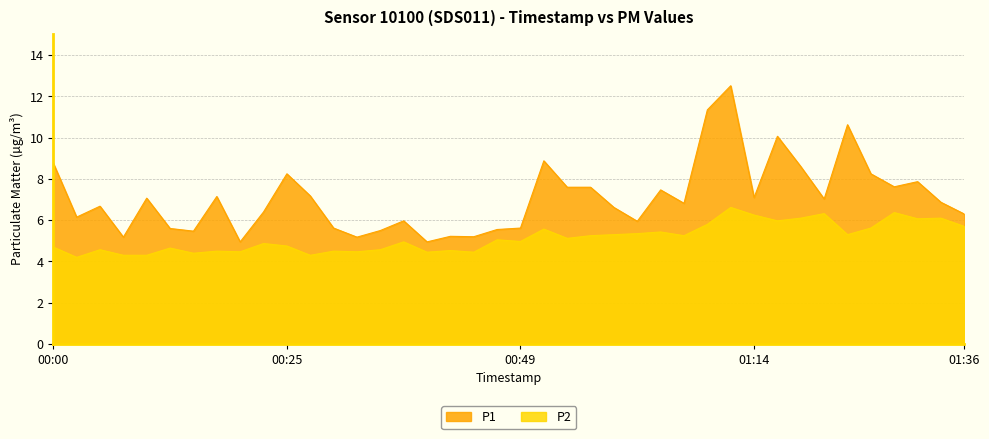

What is the label of the 37th point from the left?

01:29